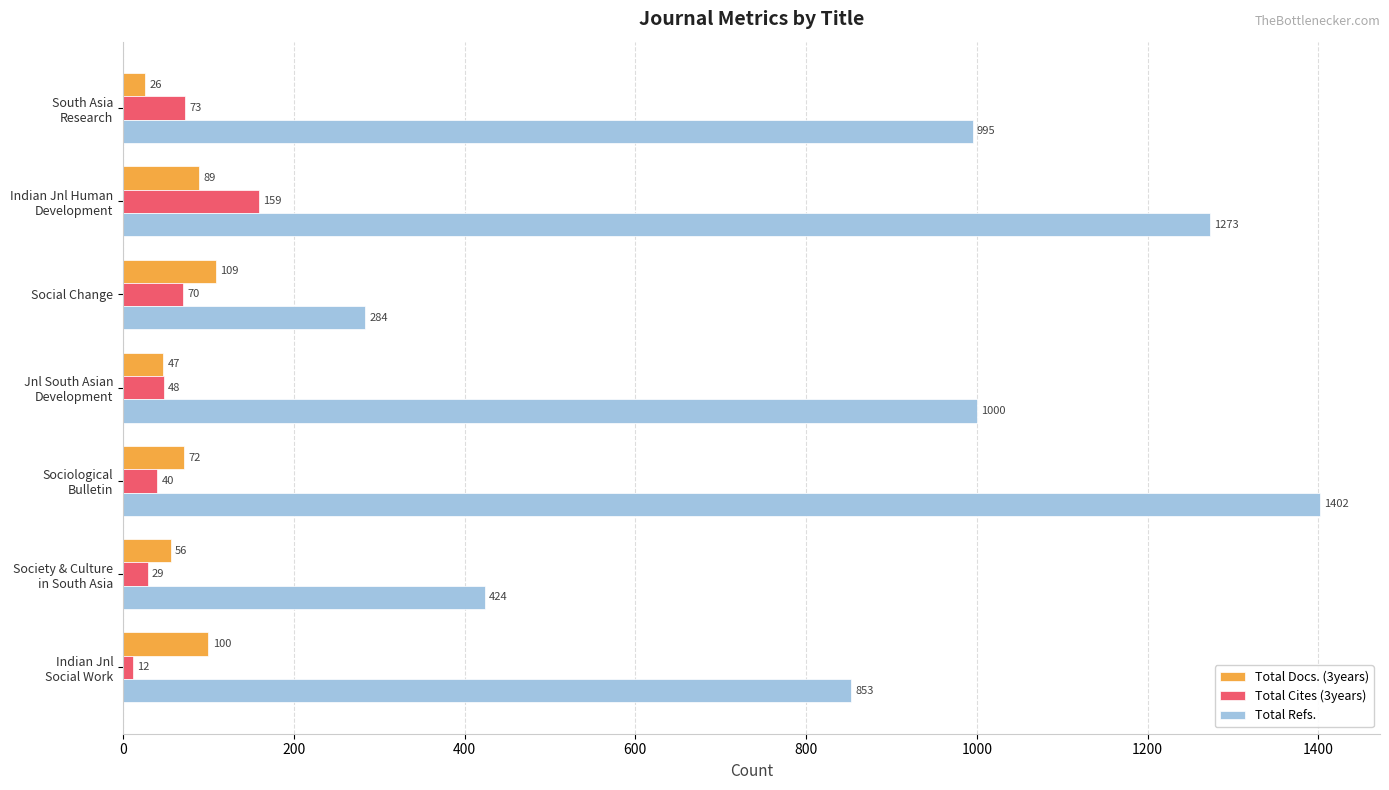

How many Total Refs. values are between 424 and 1273?

5